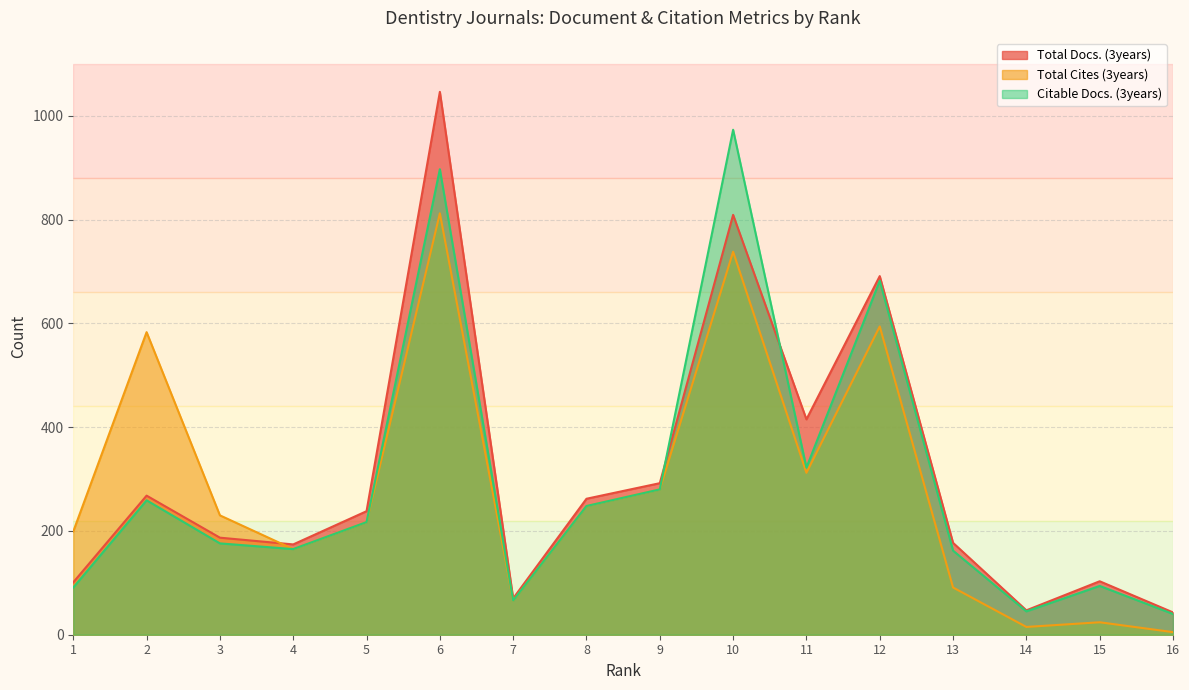

What is the total value across all series at 13?

430